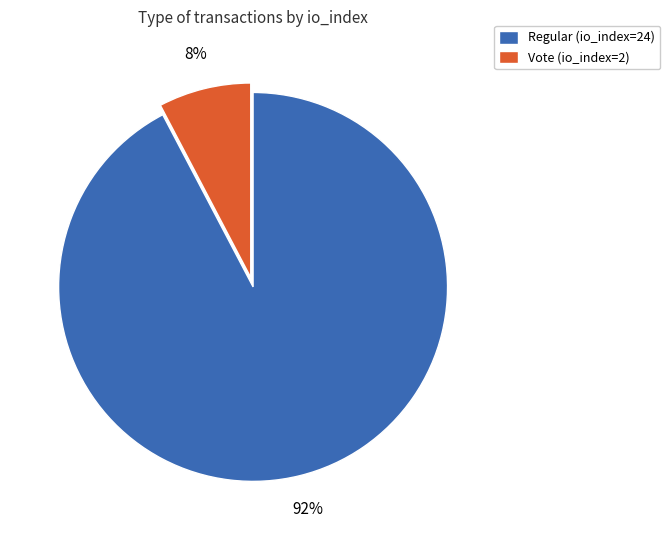

What is the majority slice?

Regular (io_index=24)